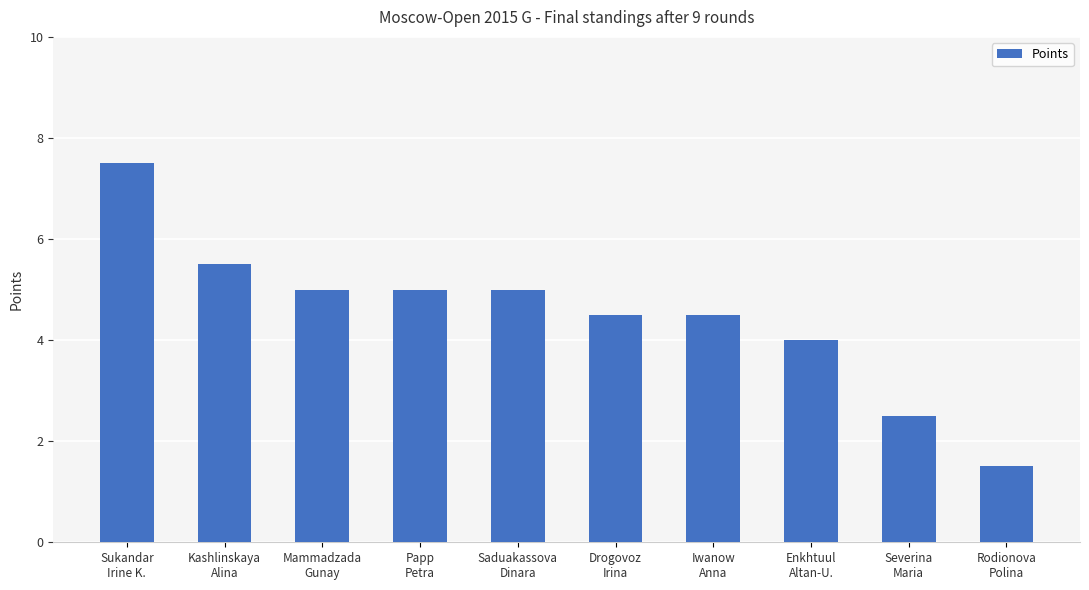

How many data points does each series have?

10